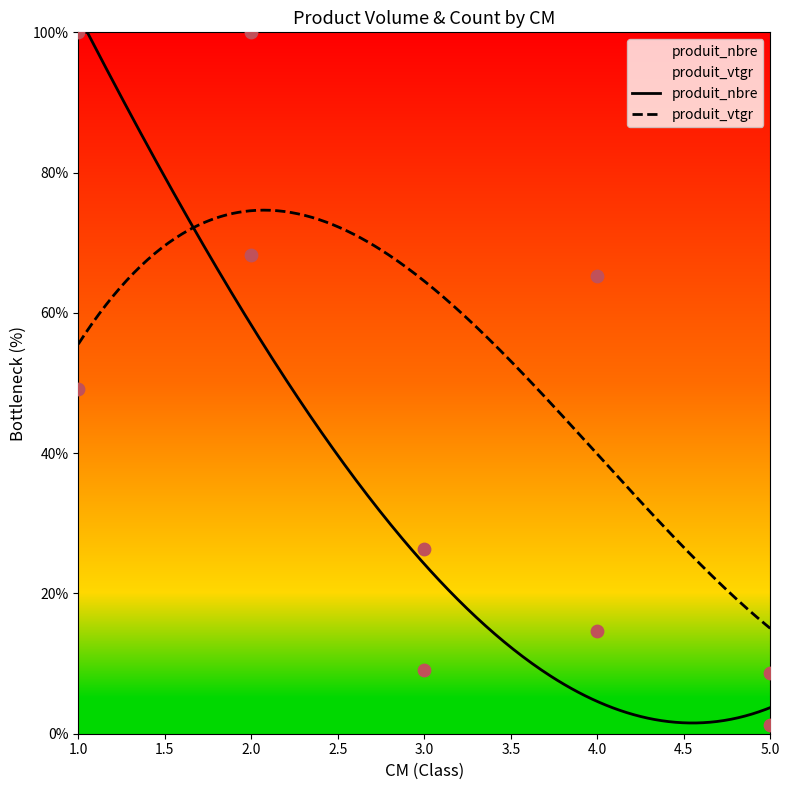

Which series has the largest total across all categories?

produit_vtgr